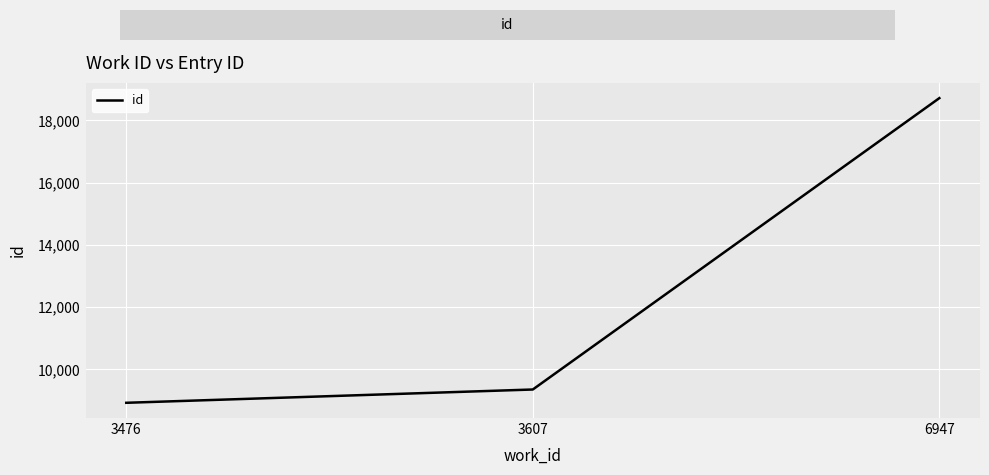

What is the ratio of the value at 3476 to the value at 3607?

1.0